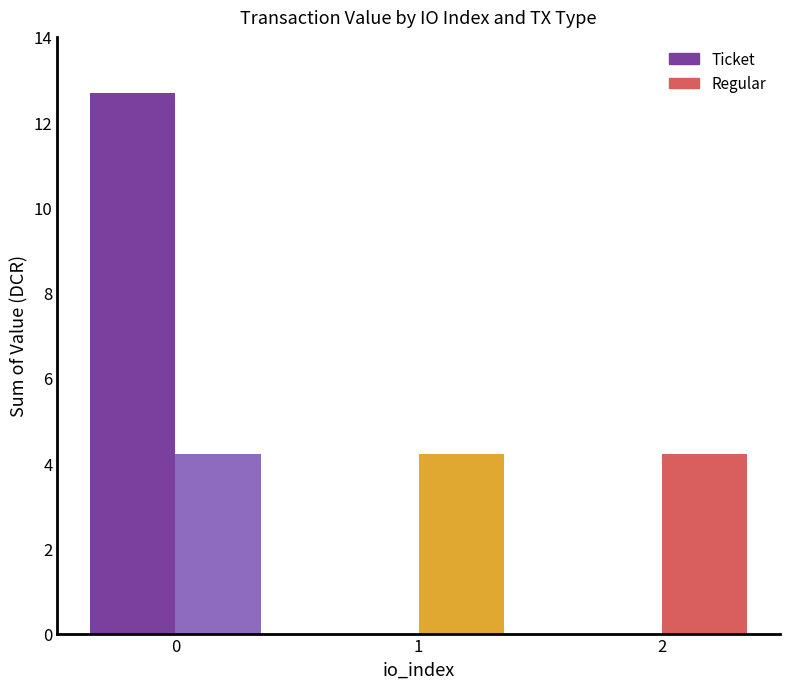

Is it true that Ticket equals 0.0 at 2?

True